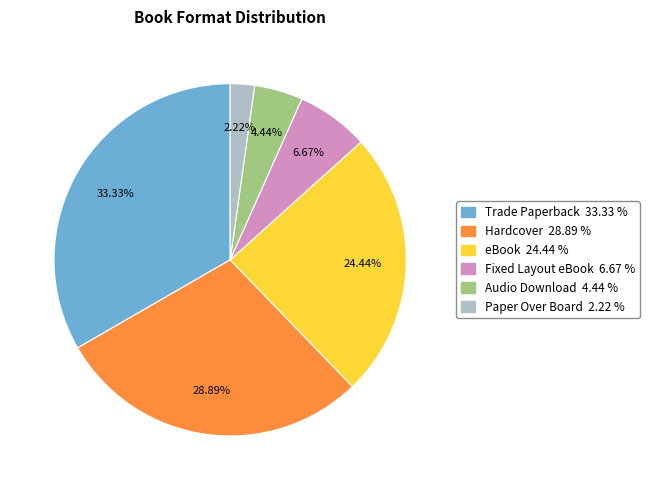

How many slices are in this pie chart?

6